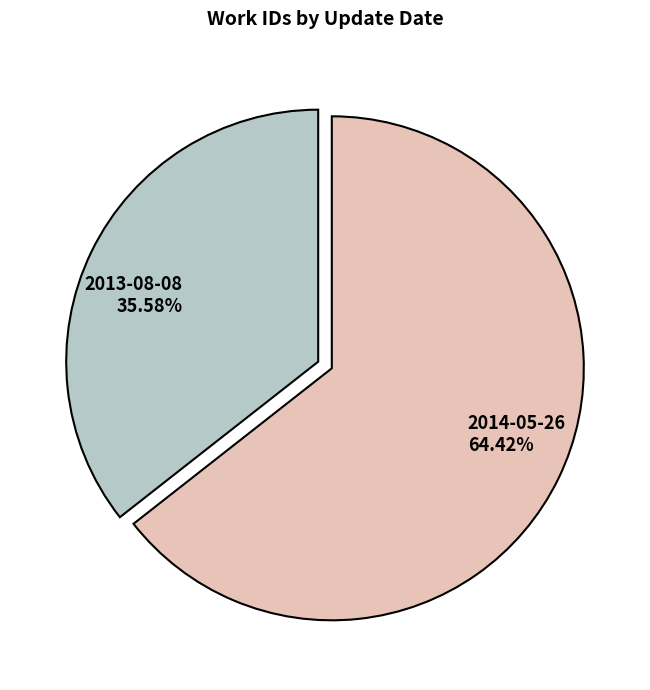

To the nearest percent, what percentage of the pie is 2013-08-08?

36%